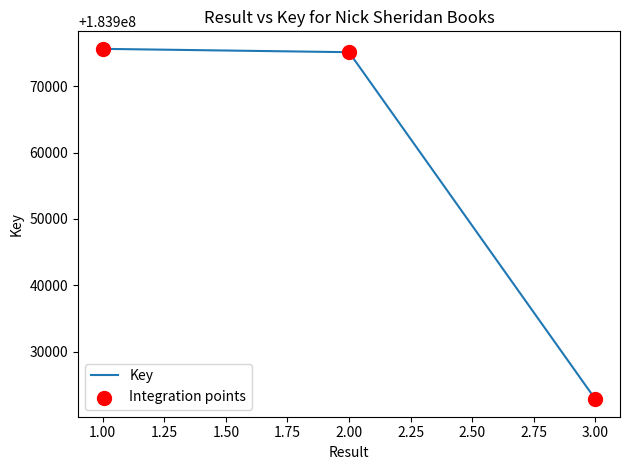

Is it true that the value at 3.00 is 273981882?

False